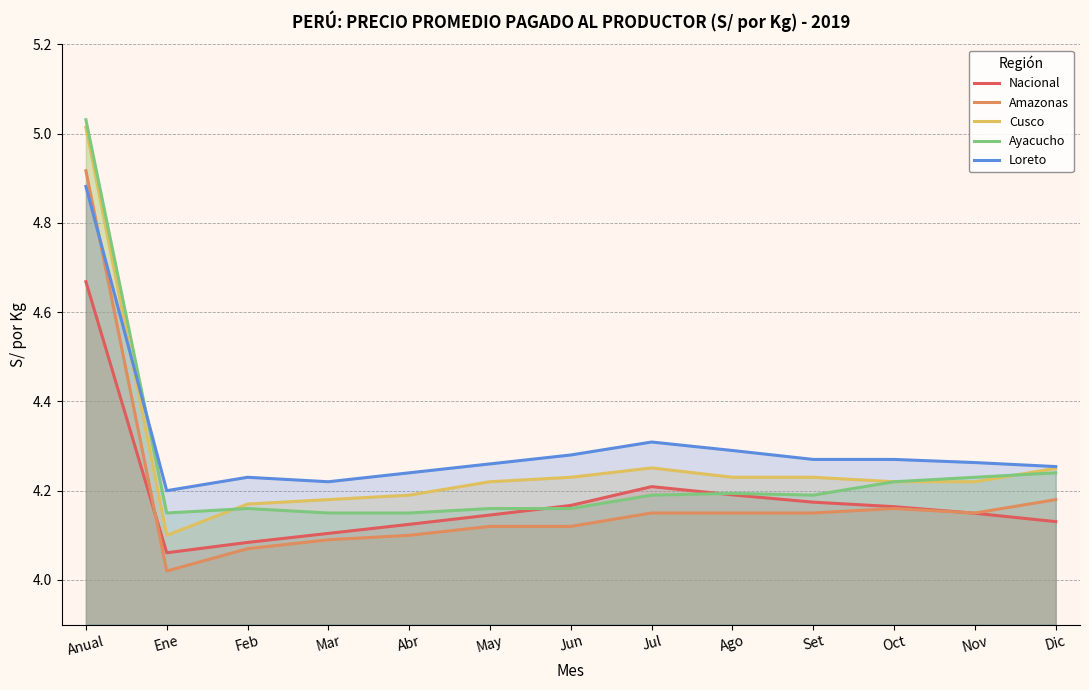

True or false: Ayacucho has a value of 4.2 at Jul.

True